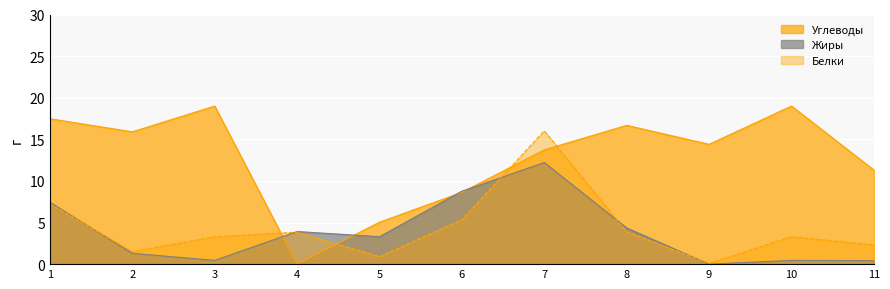

In Белки, how many points are higher than both neighbors (excluding endpoints)?

3